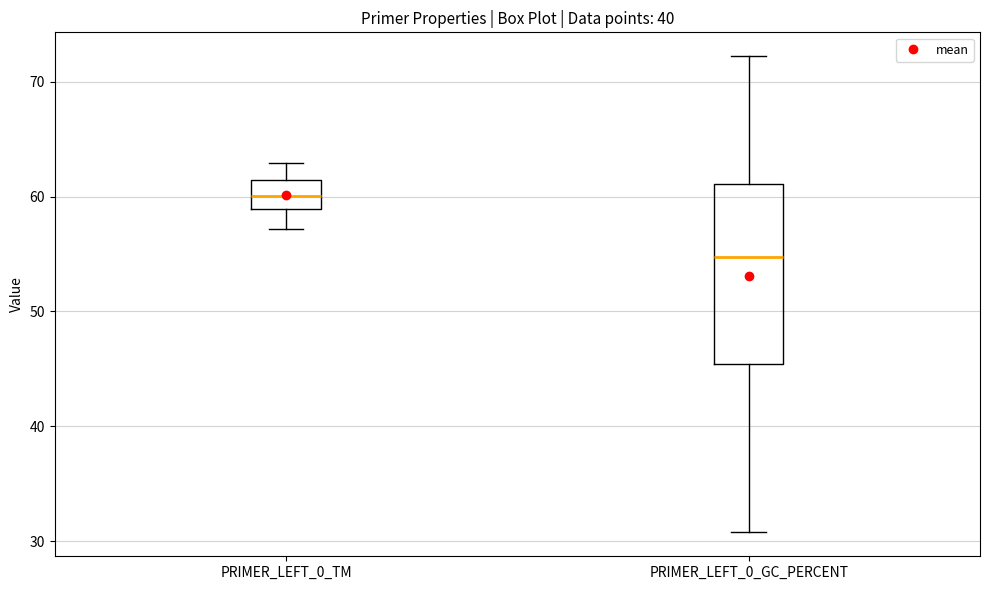

Reading left to right, read every box against the y-axis: the position of its median line, the range the box covers, and the ends of its whiskers. The values are not printed on the chart, so give them approximately, as read against the axis.

PRIMER_LEFT_0_TM: median 60, box 59 to 61, whiskers 57 to 63
PRIMER_LEFT_0_GC_PERCENT: median 55, box 45 to 61, whiskers 31 to 72